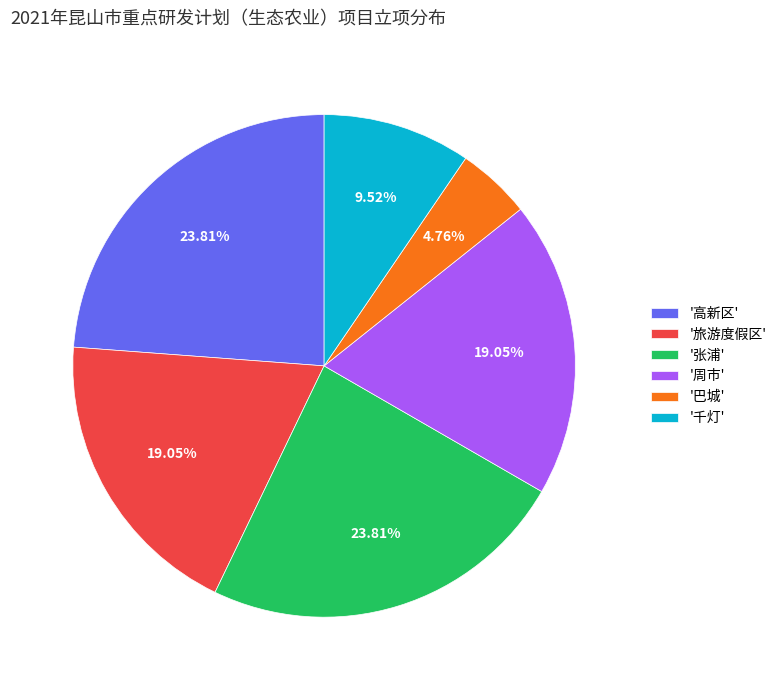

Is the sum of '巴城' and '张浦' greater than half?

No